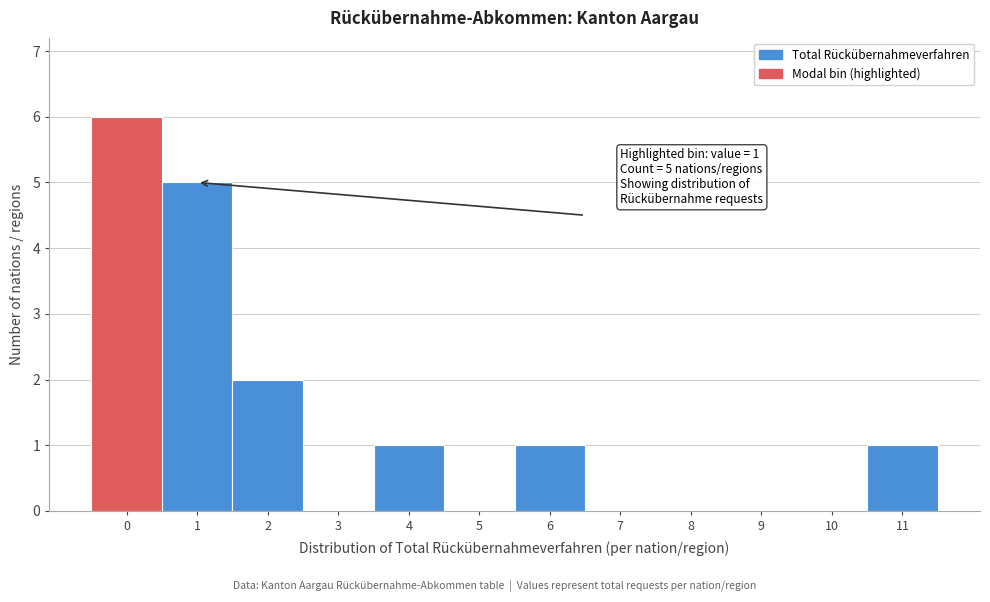

Reading left to right, extract all data points from this chart.

0=6	1=5	2=2	3=0	4=1	5=0	6=1	7=0	8=0	9=0	10=0	11=1